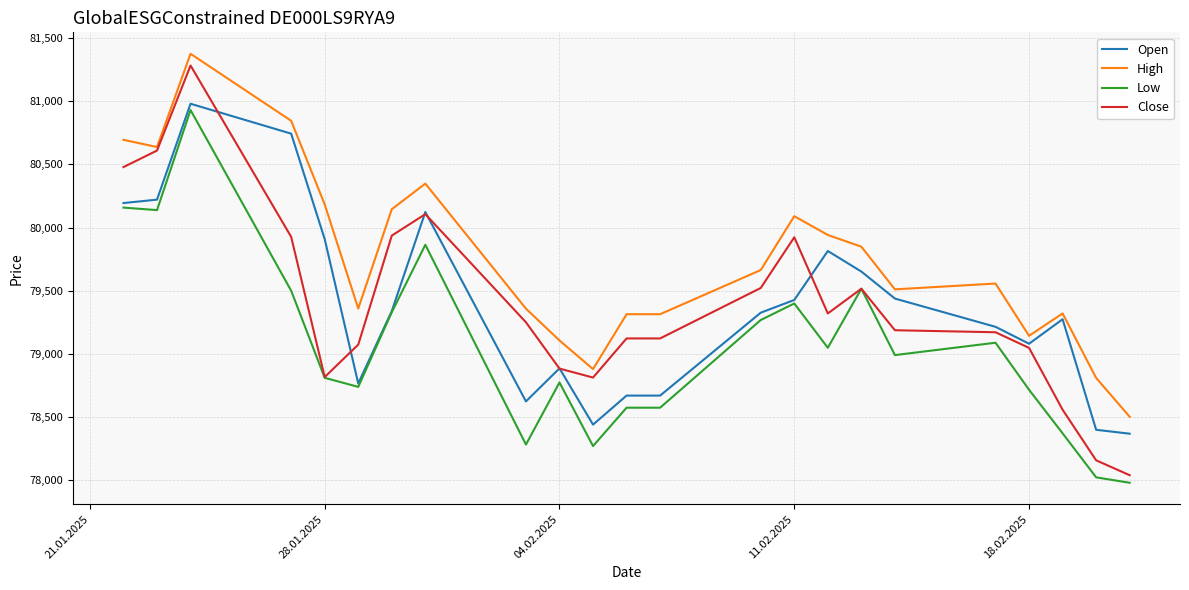

True or false: Low and High intersect in this chart.

False